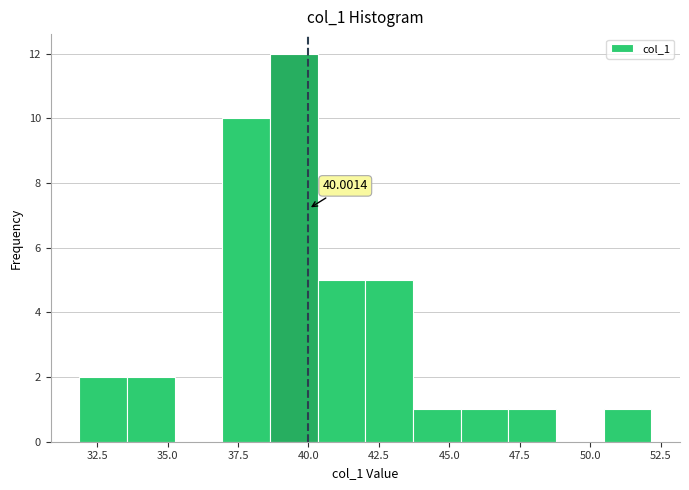

Around what value on the x-axis is the tallest bar? Give the approximate position of its centre, as read against the axis.

39.5